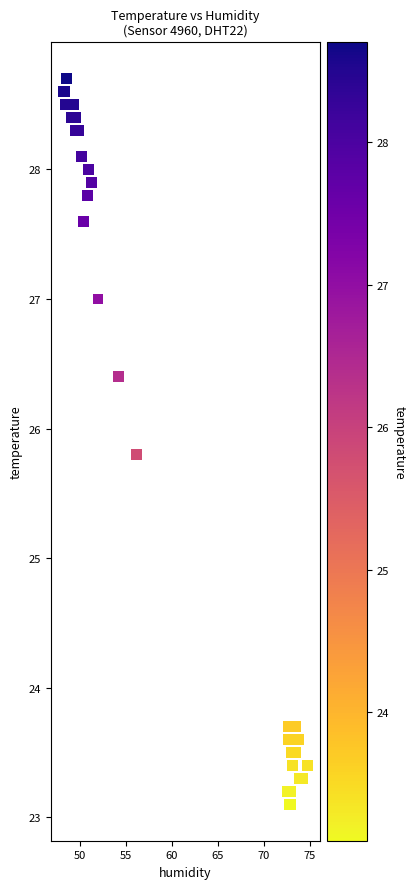

What Y value in the scatter plot is closest to 25?

25.8